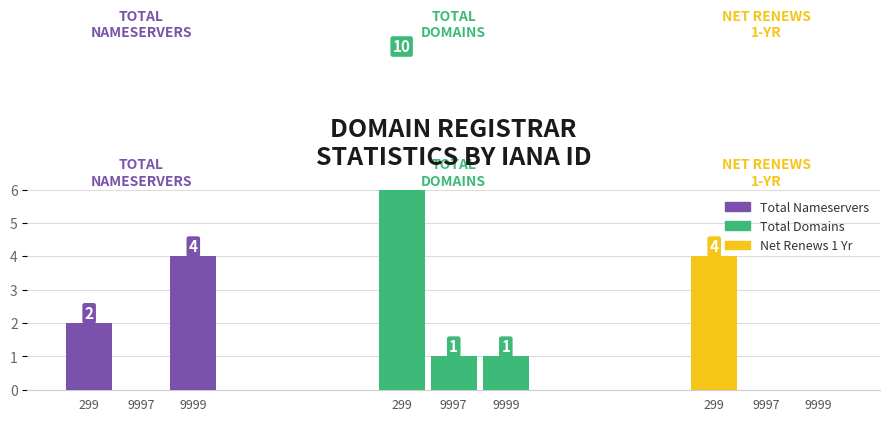

What is the total value across all series at 9997?

1